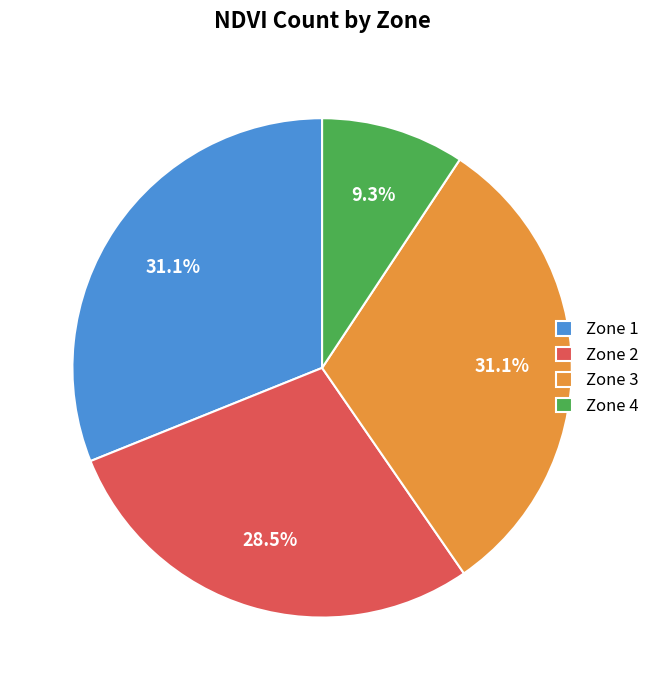

What percentage do Zone 2 and Zone 3 together represent?

59.6%